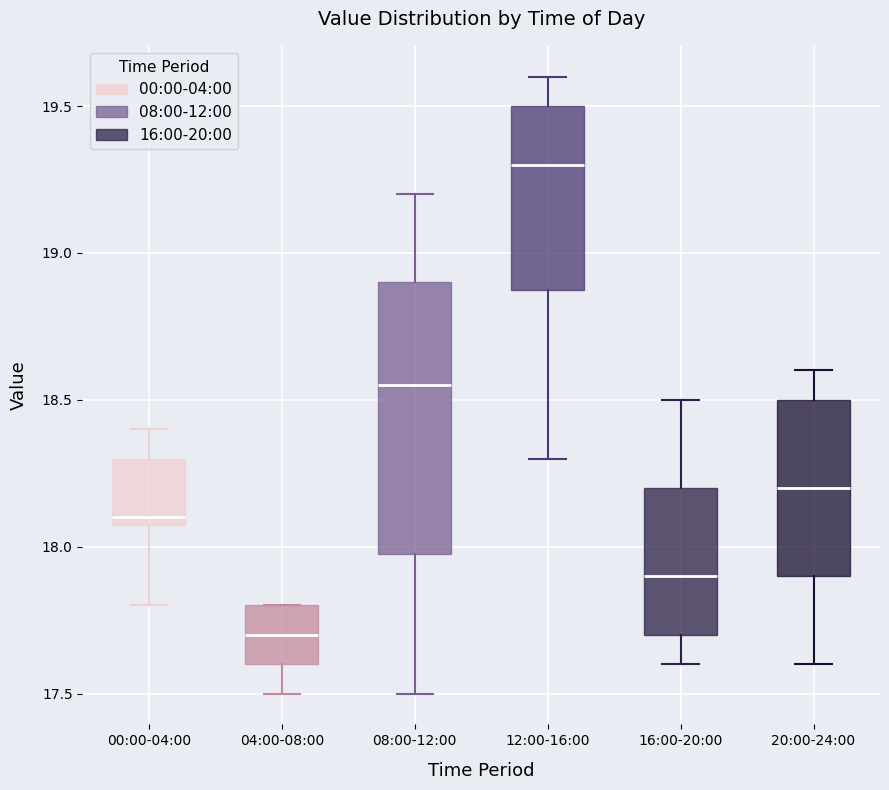

Which box has the lowest median line?

04:00-08:00